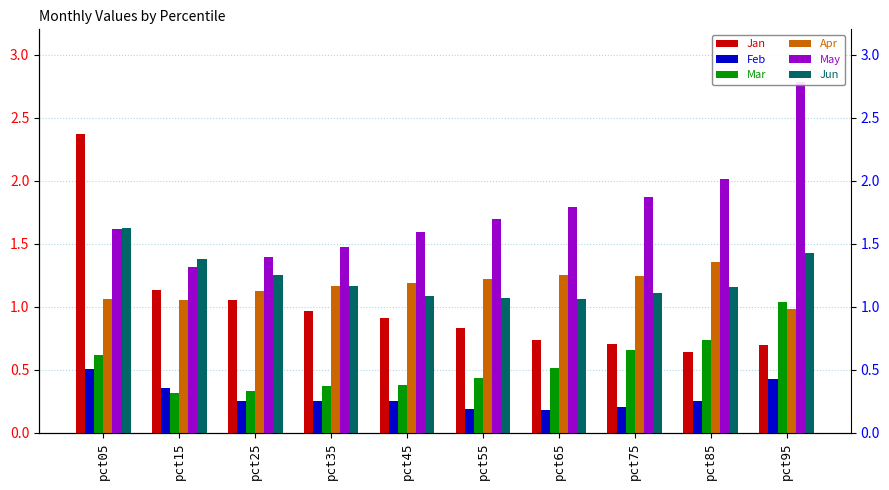

Does the chart contain any negative values?

No